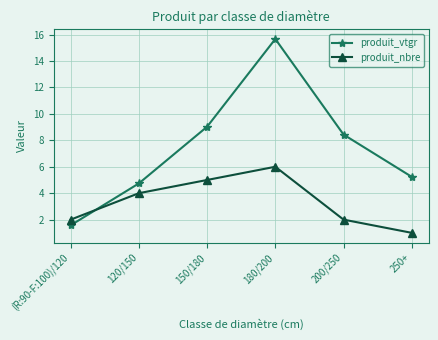

Which series has the largest range (max minus min)?

produit_vtgr